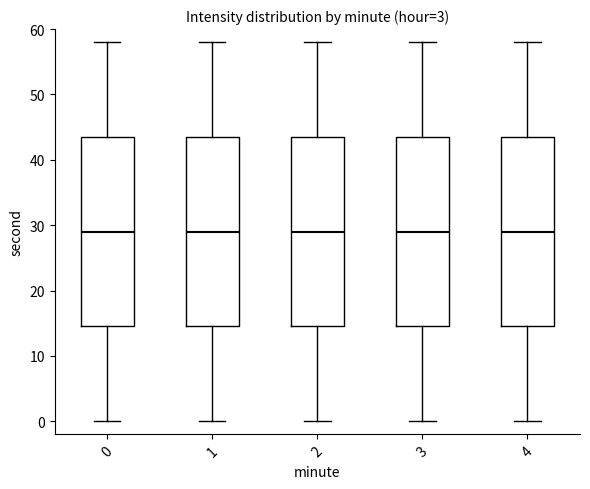

Where is the upper edge of the box at x = 2 on the y-axis? The values are not printed on the chart, so give them approximately, as read against the axis.

44